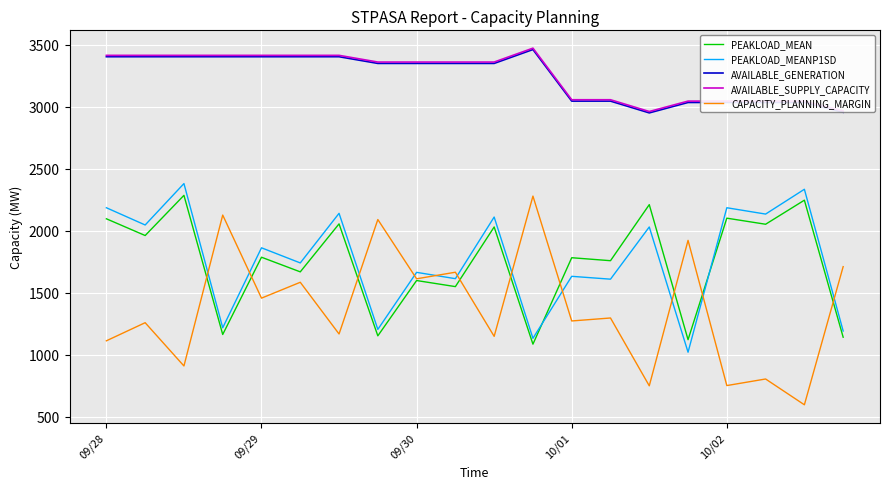

At how many categories does at least one series exceed 695?

20